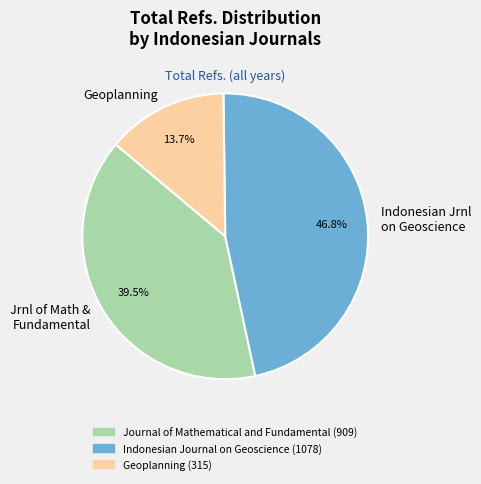

Is there any slice that represents more than half of the pie?

No